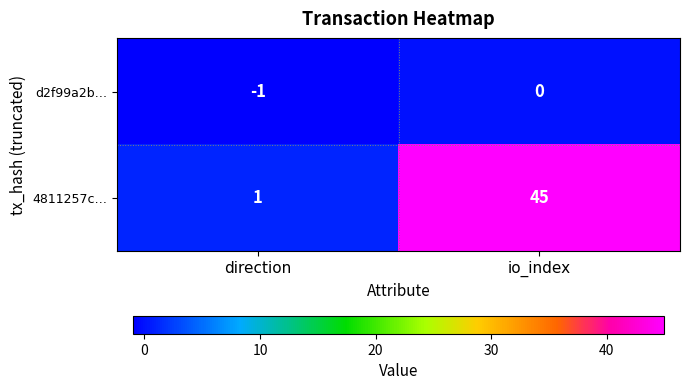

Reading left to right, what are all the values shown in this chart?

d2f99a2b…: -1	0
4811257c…: 1	45